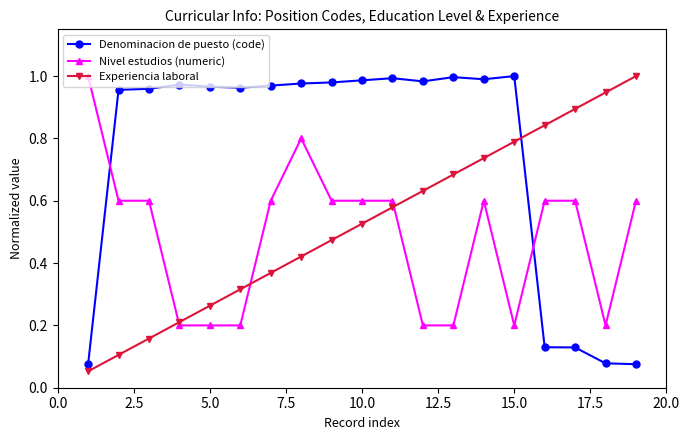

Rank the series by their average value, from highest to lowest.

Denominacion de puesto (code), Experiencia laboral, Nivel estudios (numeric)